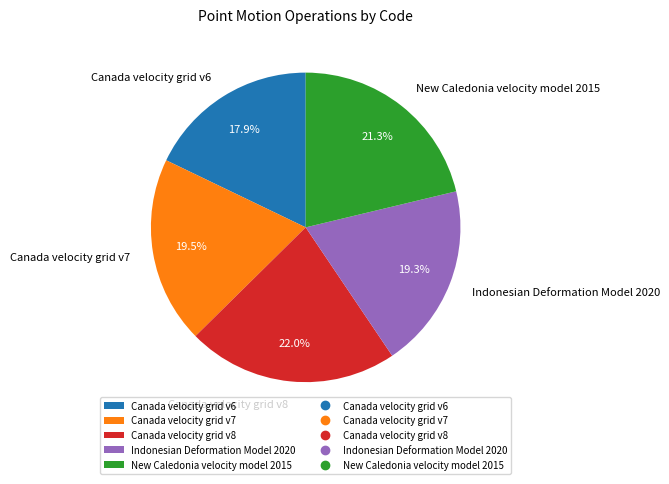

Which category has the biggest portion of the pie?

Canada velocity grid v8